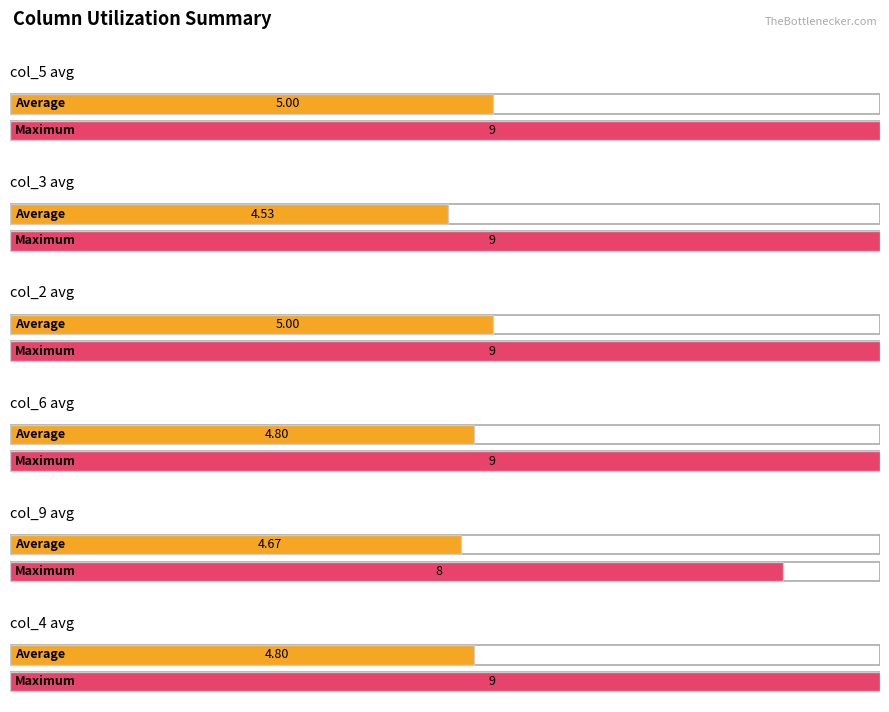

How many distinct data groups are displayed?

6